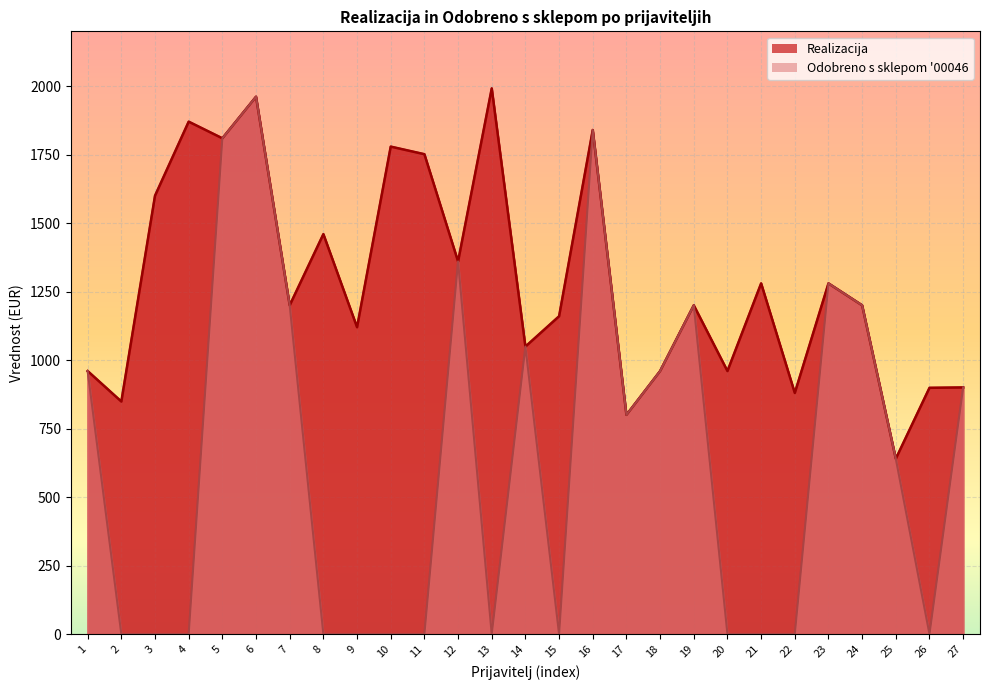

At how many categories does at least one series exceed 1696?

7